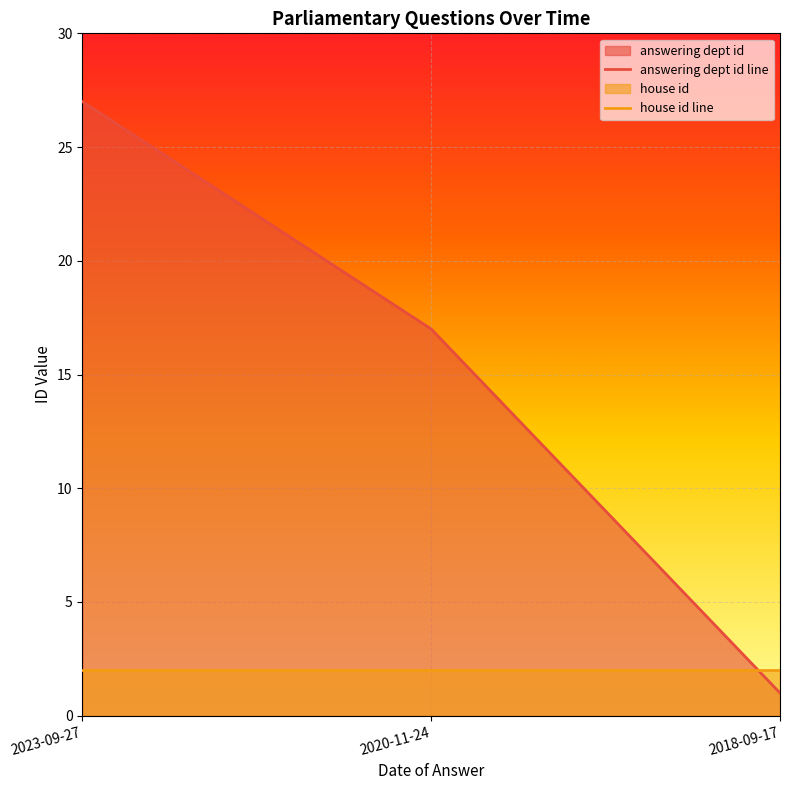

How many data points are above 17?

1